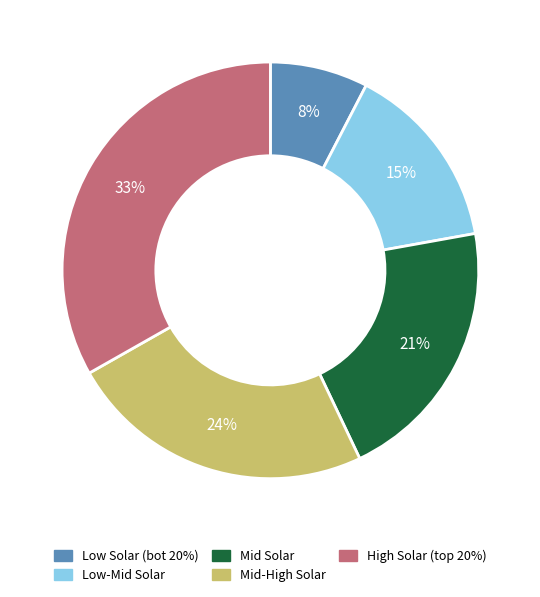

How many segments does this pie chart have?

5